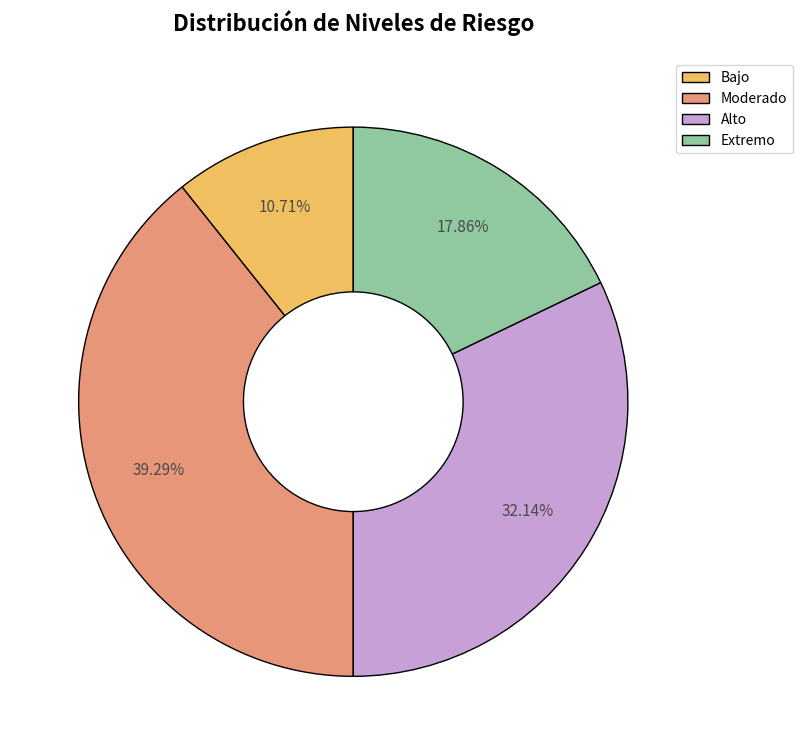

To the nearest percent, what portion does Extremo represent?

18%